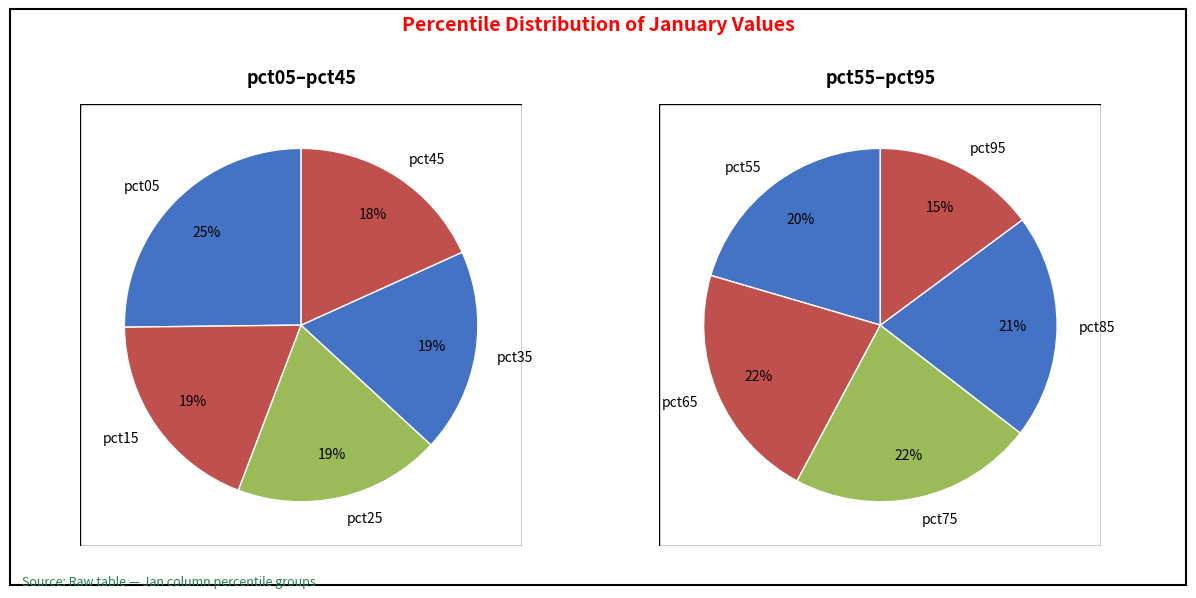

What is the largest slice in the pie chart?

pct05